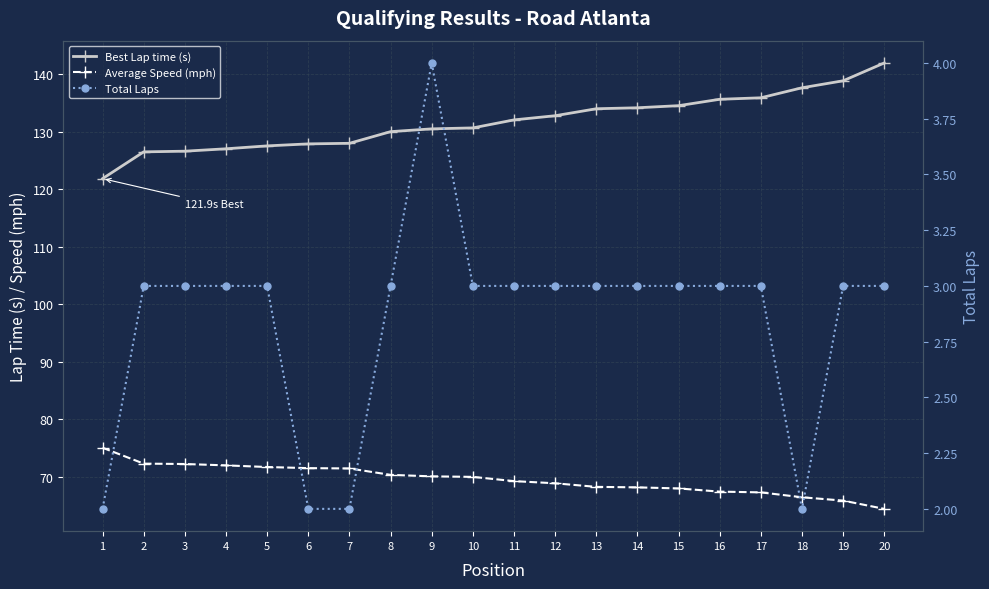

Where is Best Lap time (s) nearest to the value 131?

10